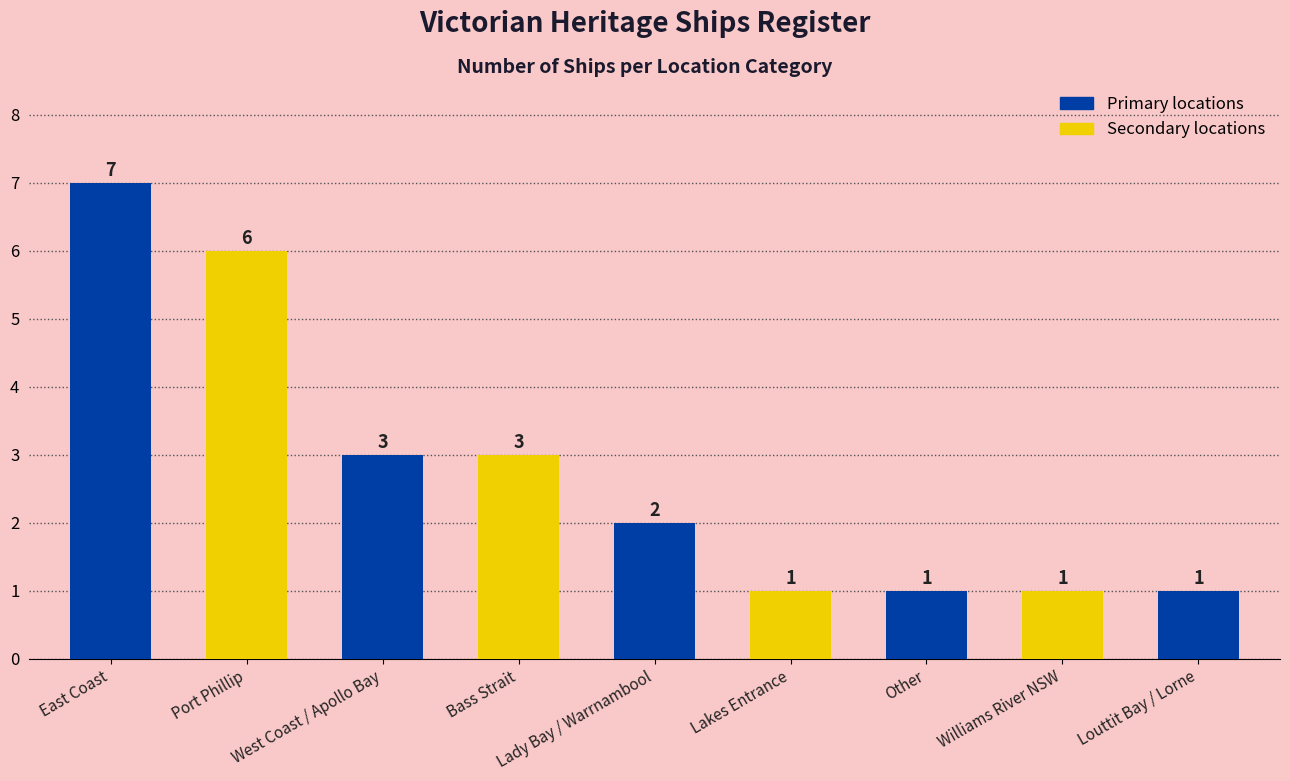

What is the ratio of the value at West Coast / Apollo Bay to the value at Port Phillip?

0.5